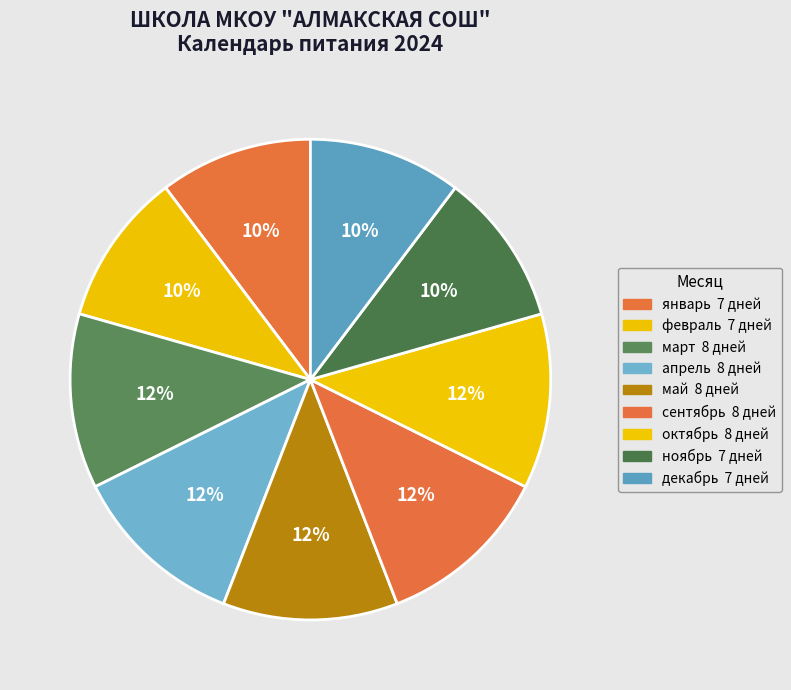

Is январь the majority of the pie?

No